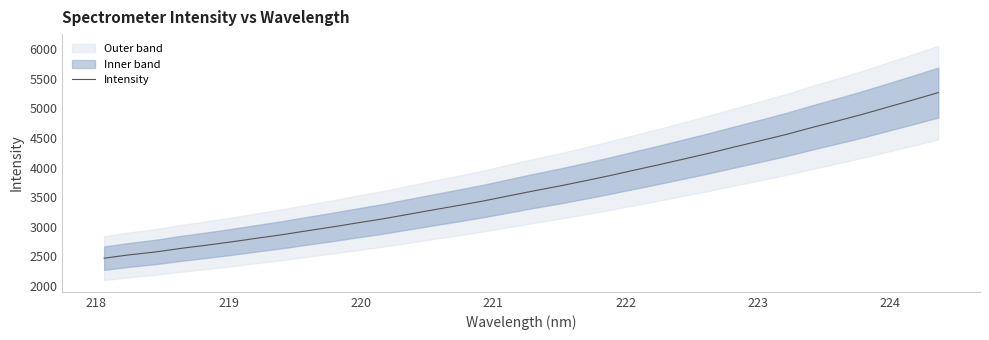

What is the lowest value of the Intensity series?

2470.2